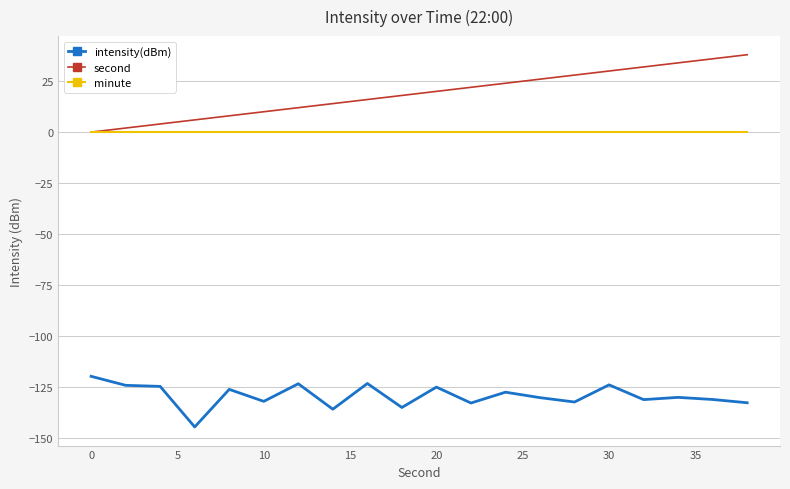

Which series has the largest total across all categories?

second